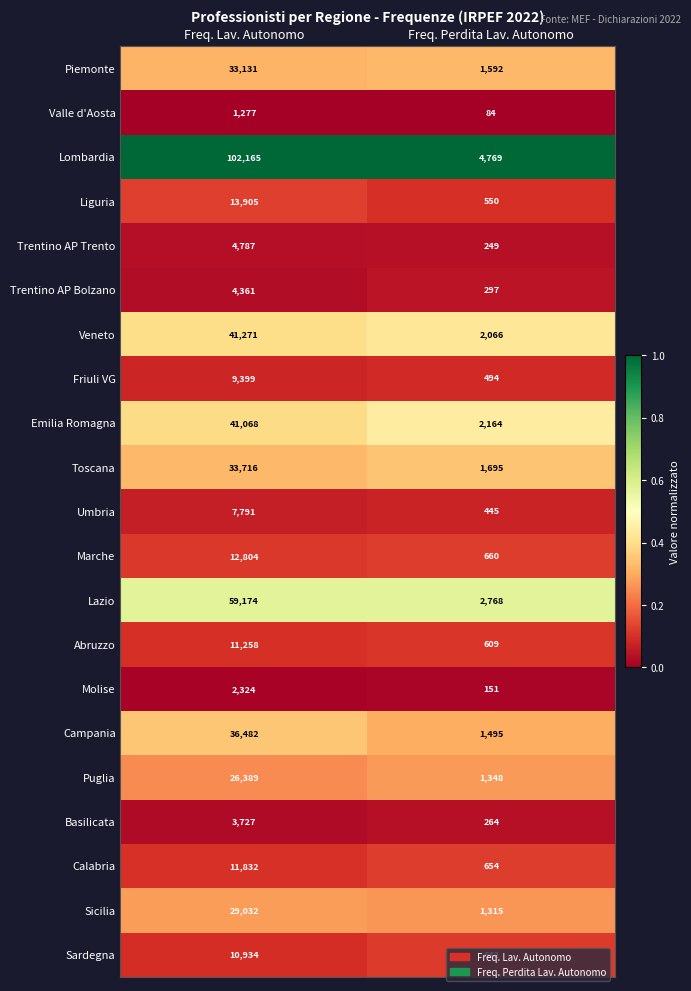

What is the spread (max minus min) of values at Freq. Lav. Autonomo?

100888